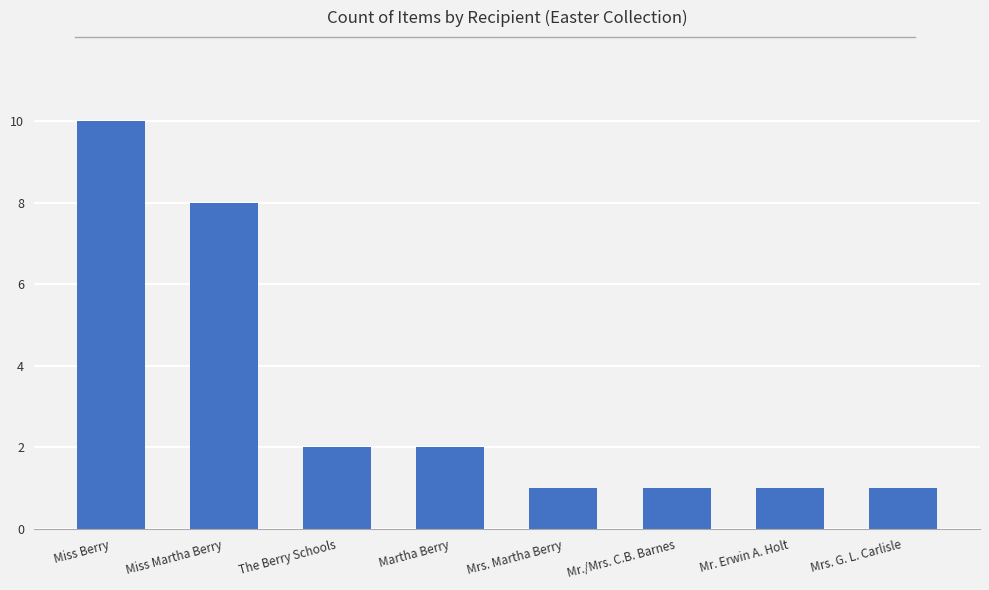

What is the maximum value shown in the chart?

10